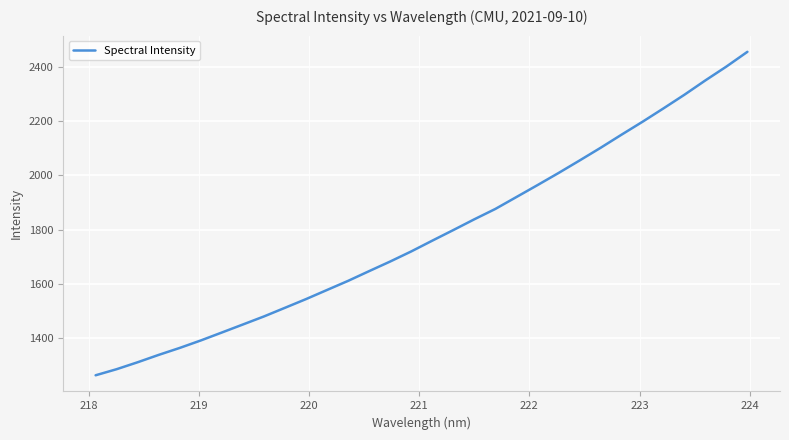

True or false: the data has more than 2 interior local peaks.

False